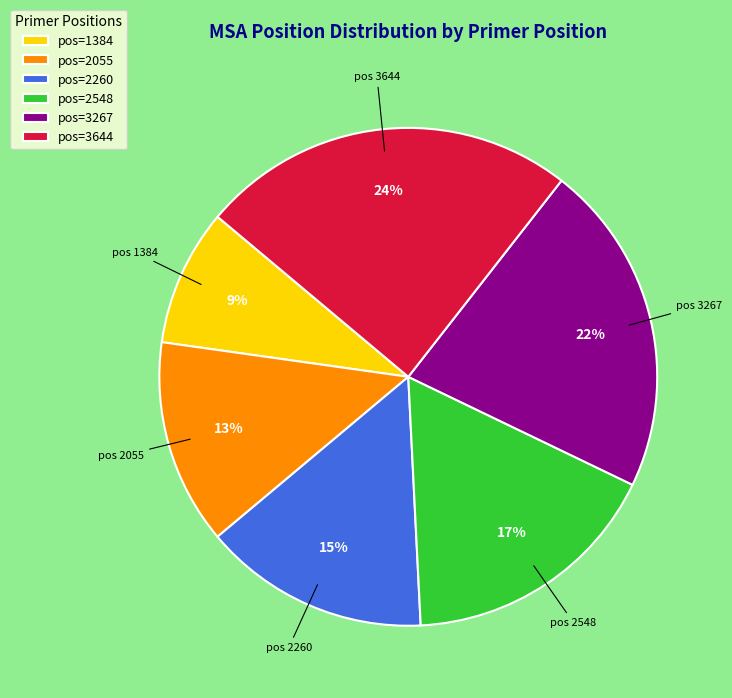

Which slice is the largest?

pos=3644